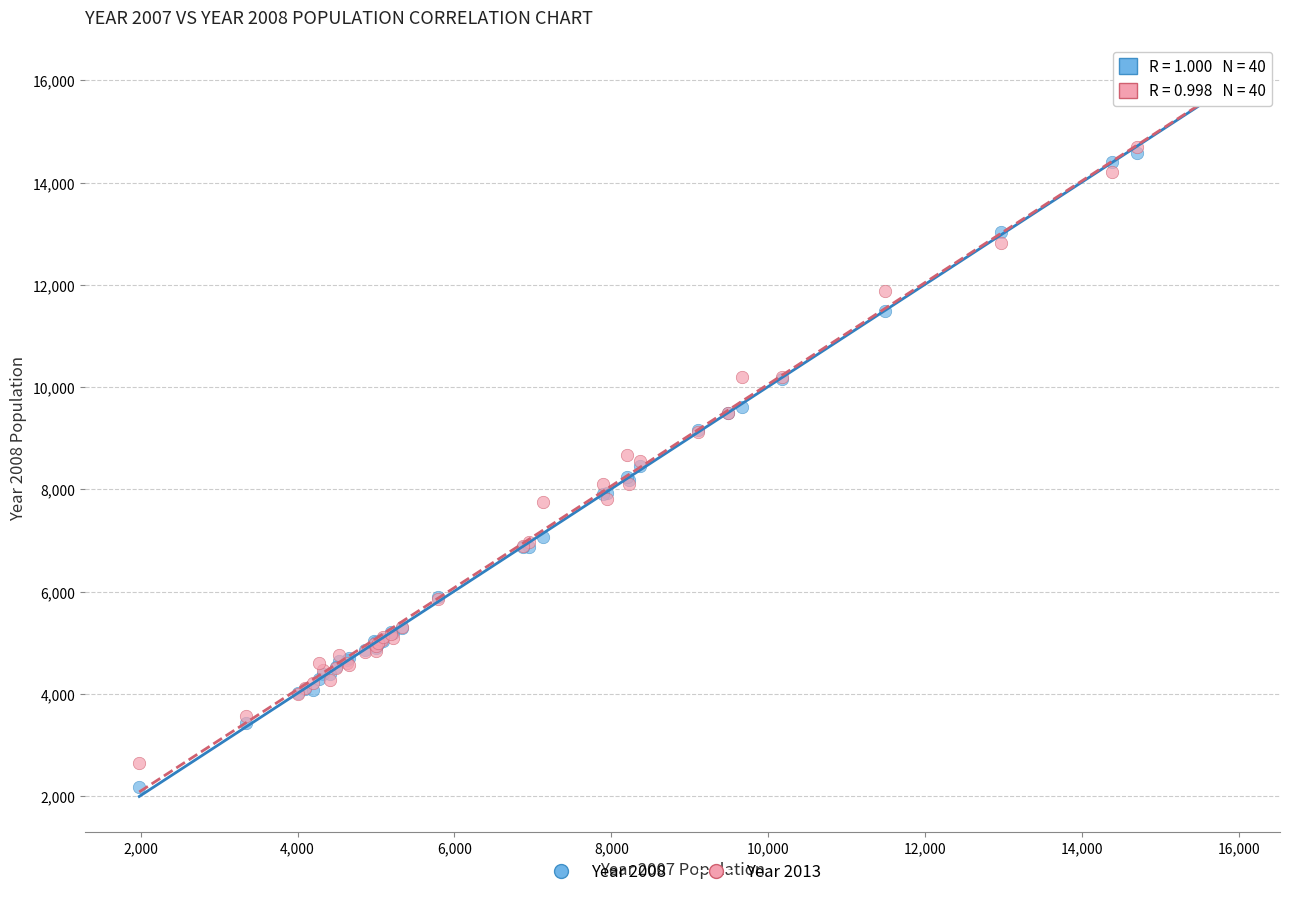

Which series contains the lowest Y value?

Year 2008